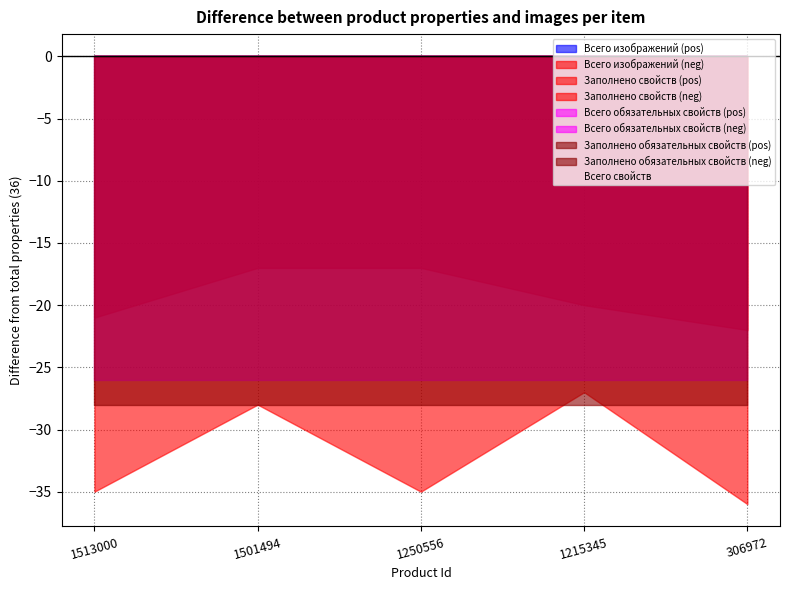

Between 1250556 and 1513000, which is larger?

1250556